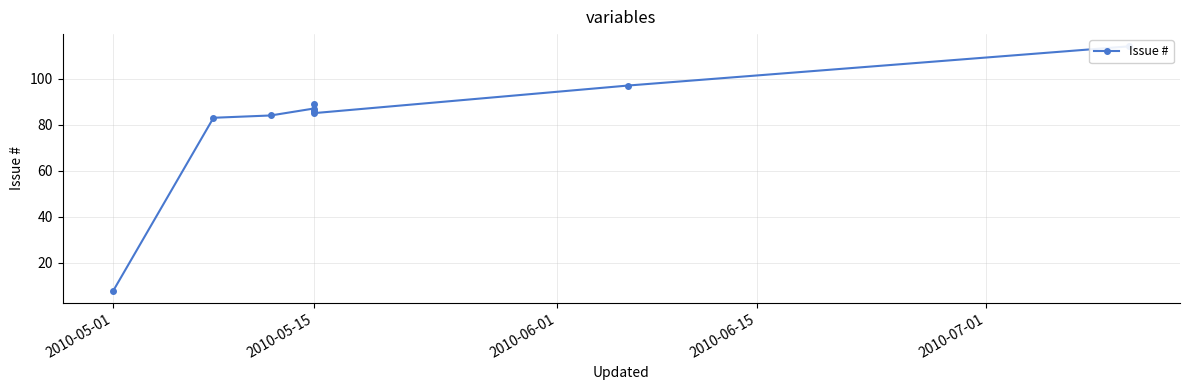

What is the difference between the second highest and minimum values?

89